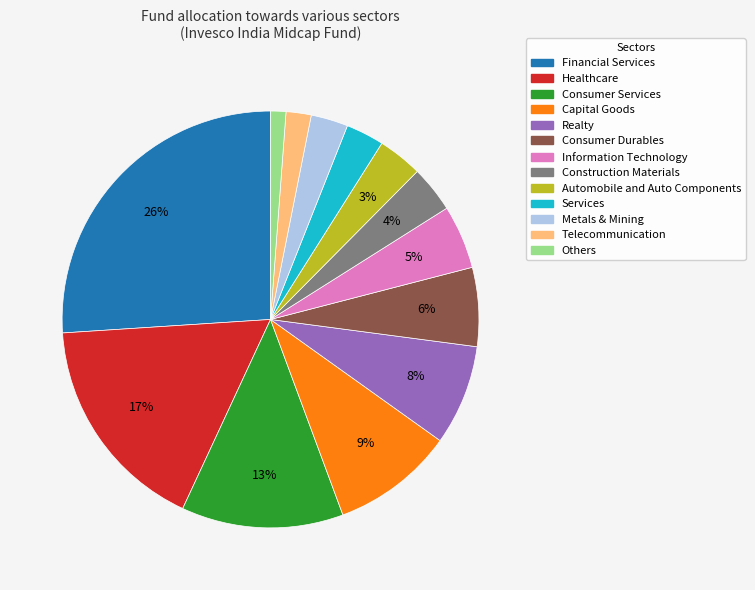

The Consumer Durables slice represents 1% of the pie. True or false?

False